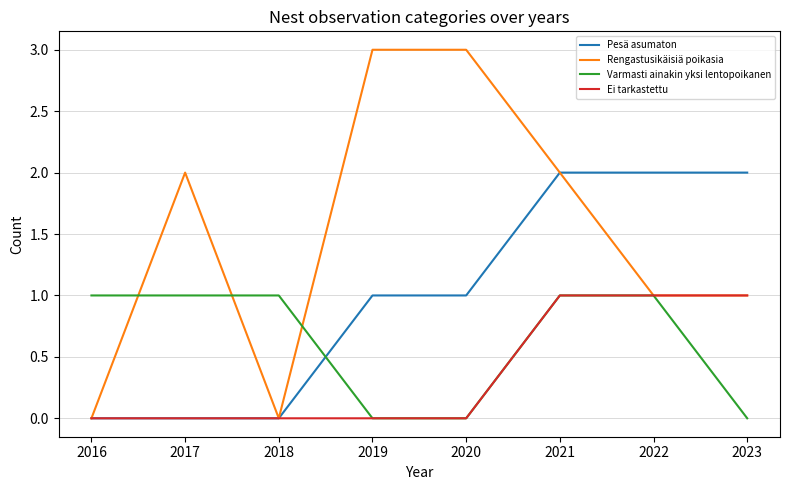

The Rengastusikäisiä poikasia series shows 1 at 2022. True or false?

True